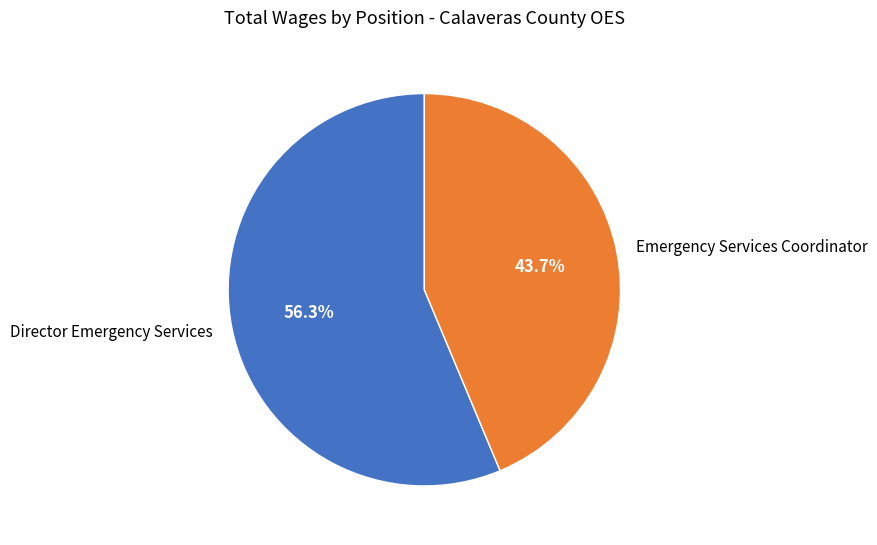

What is the ratio of the value at Emergency Services Coordinator to the value at Director Emergency Services?

0.8